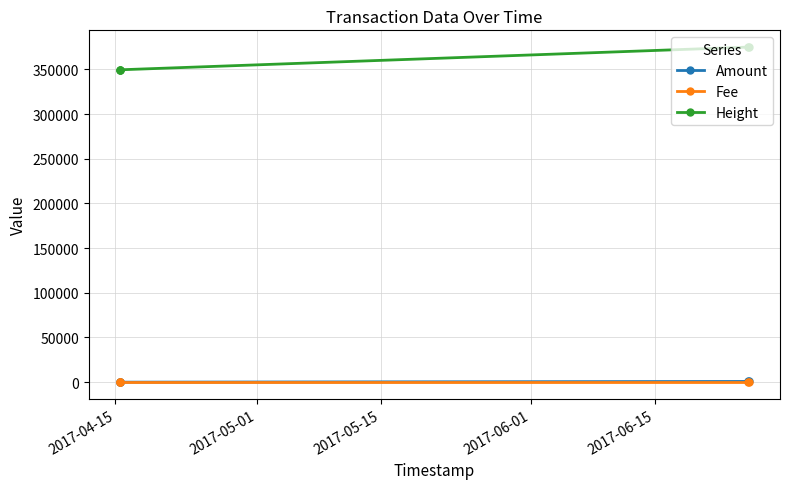

At how many categories does at least one series exceed 247943?

5